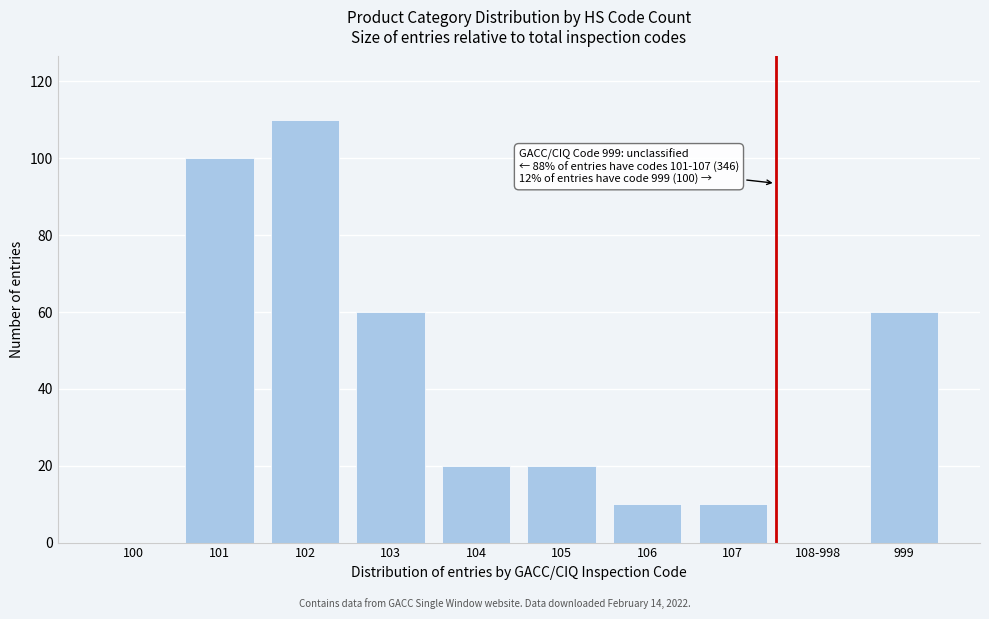

Reading right to left, what are all the values shown in this chart?

999=60	108-998=0	107=10	106=10	105=20	104=20	103=60	102=110	101=100	100=0